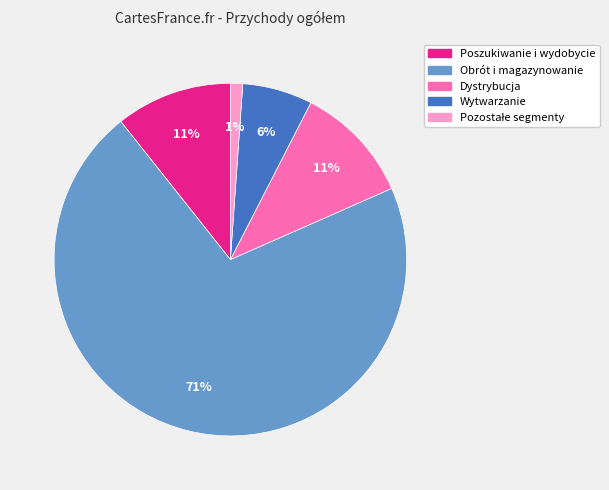

To the nearest percent, what percentage of the pie is Wytwarzanie?

6%